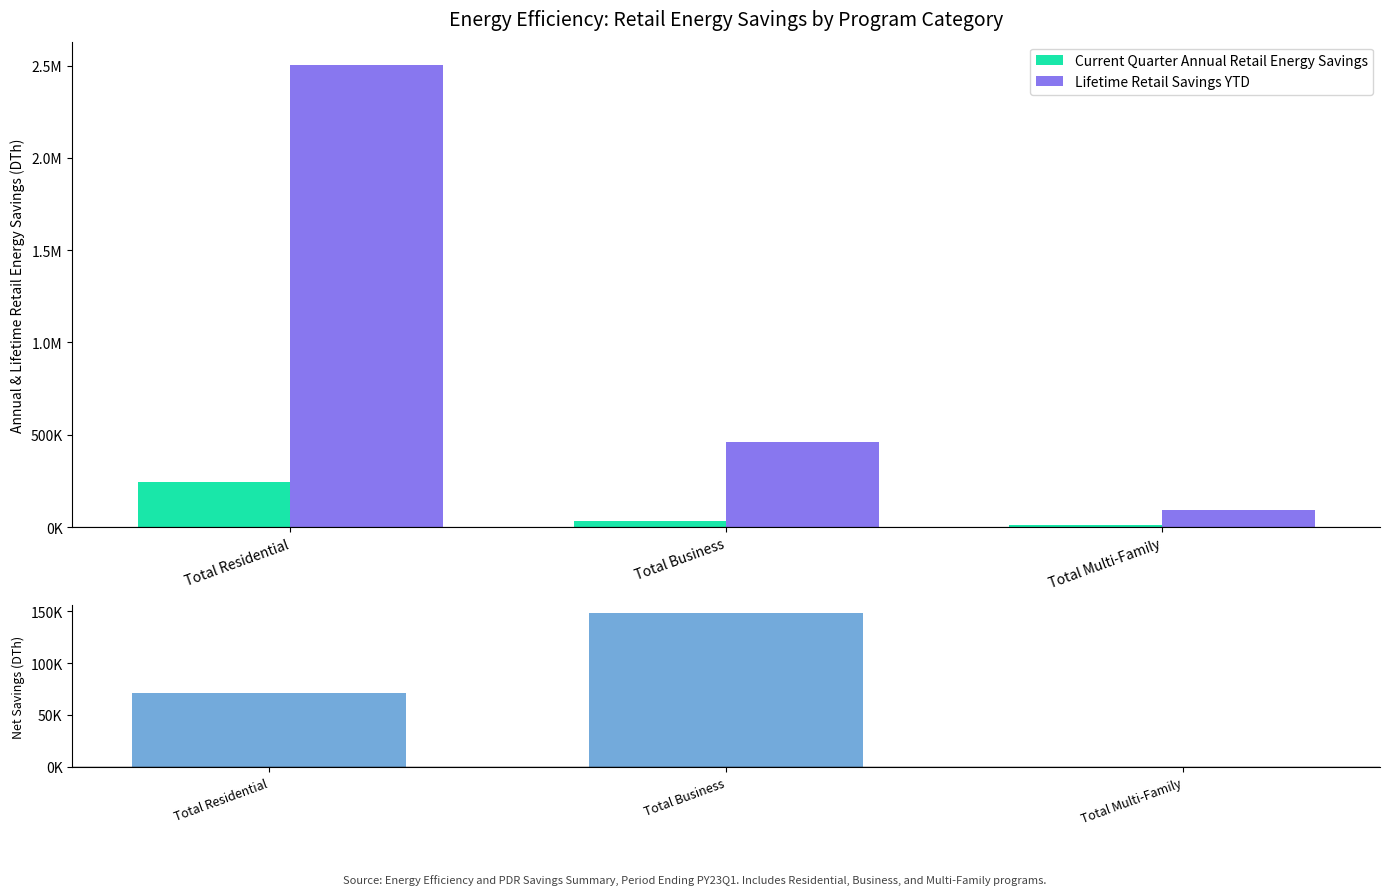

The value of Lifetime Retail Savings YTD at Total Business is 152122.5. True or false?

False